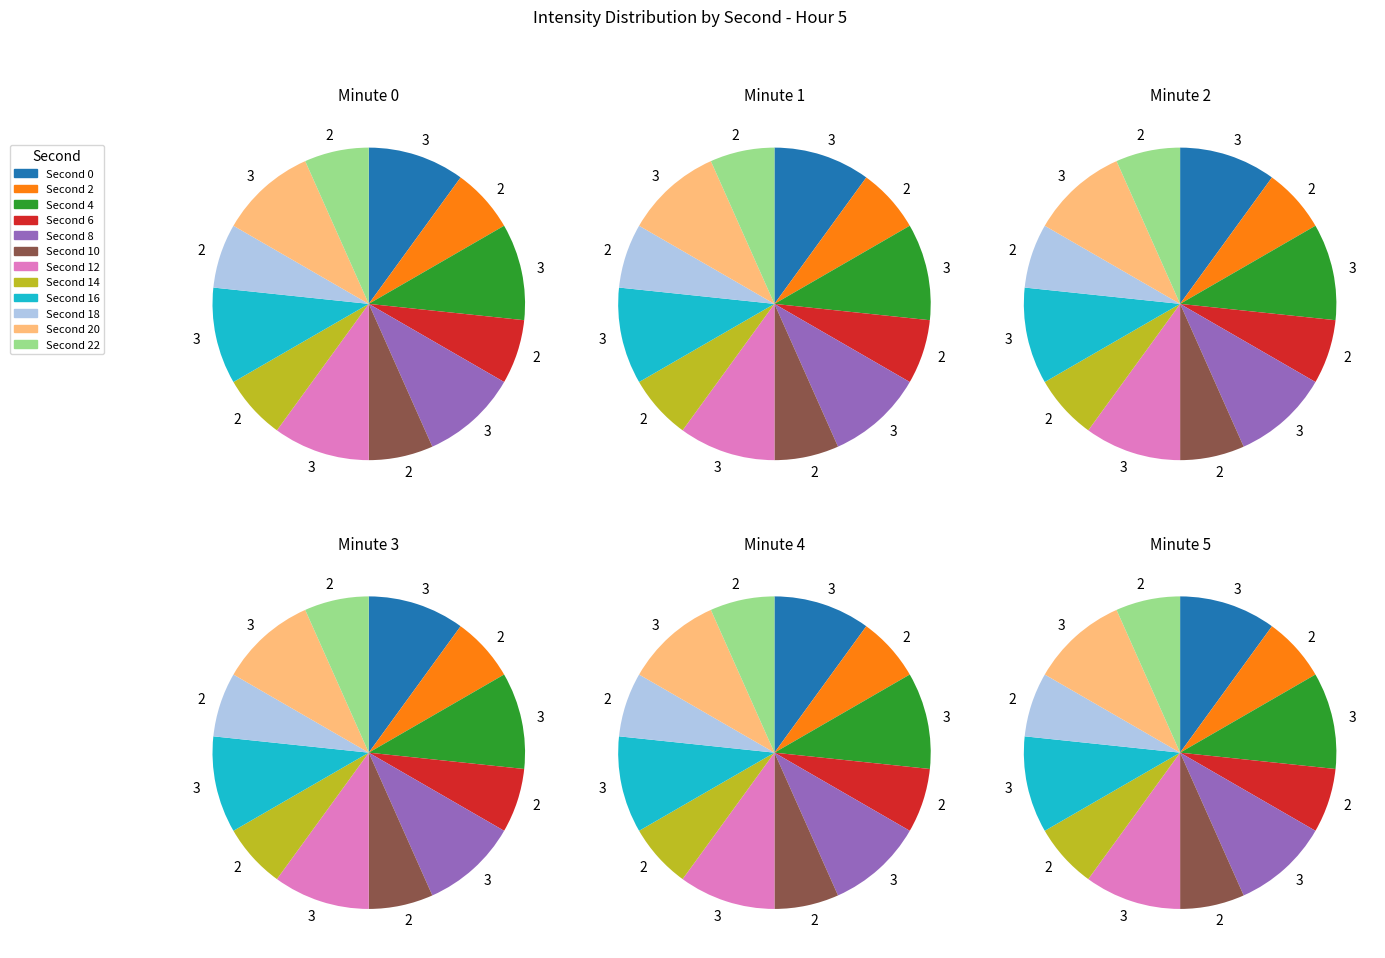

How much of the chart is everything except 6?

100.0%